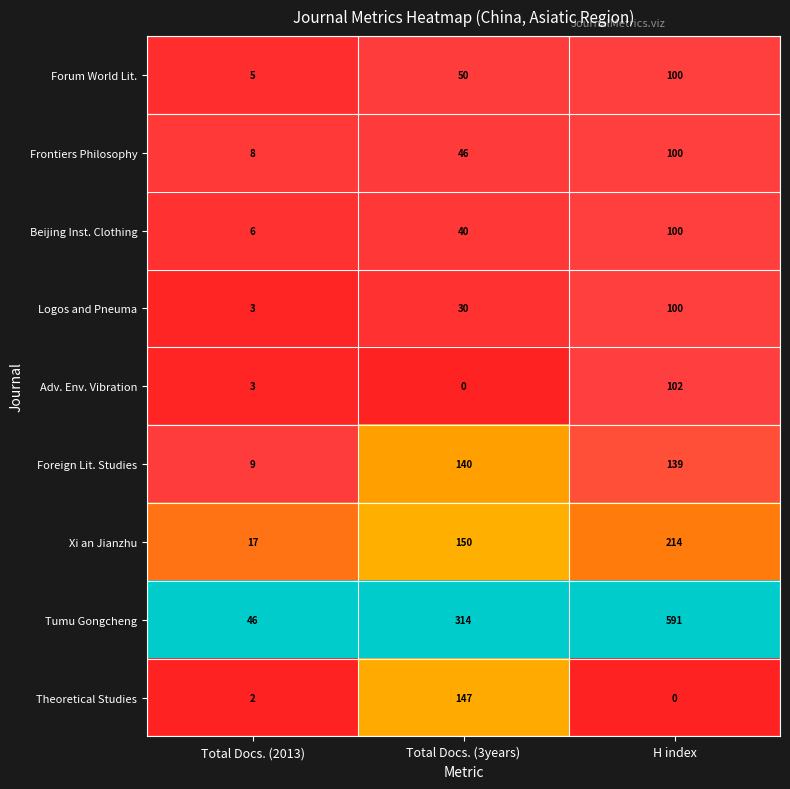

What is the greatest value displayed?

591